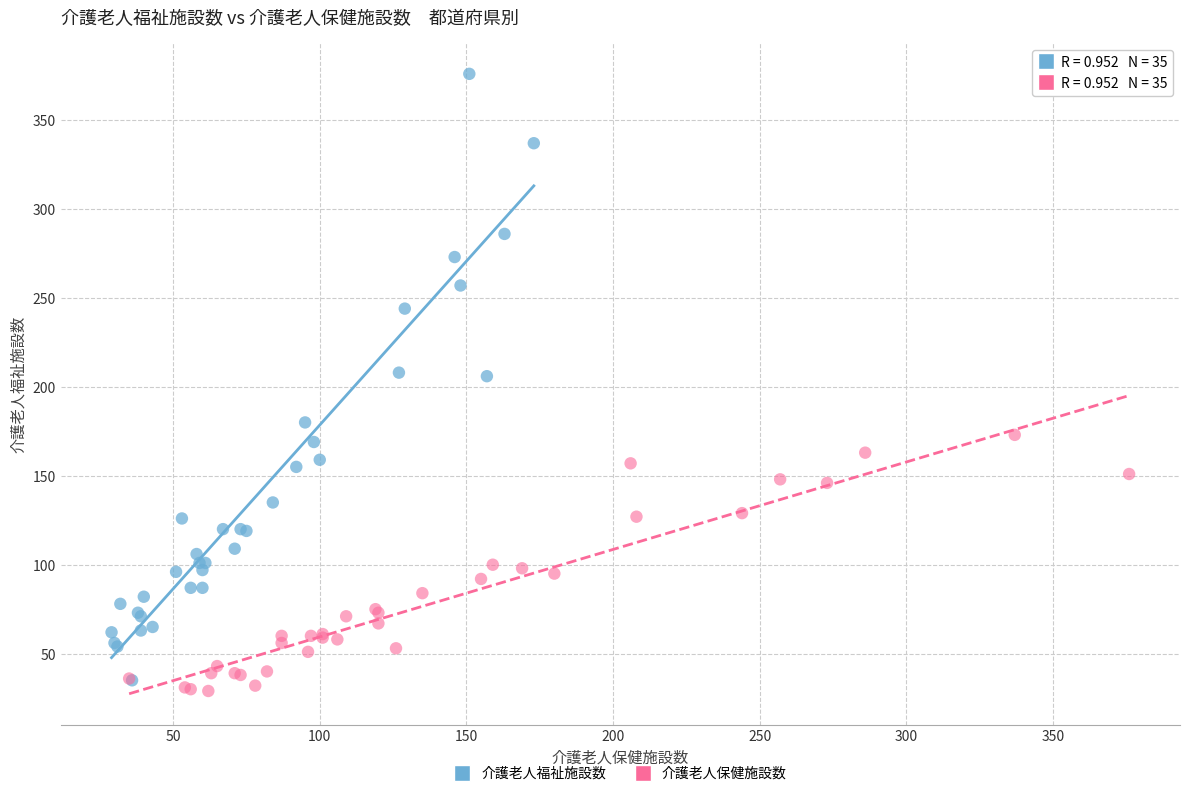

Which series contains the highest Y value?

介護老人福祉施設数